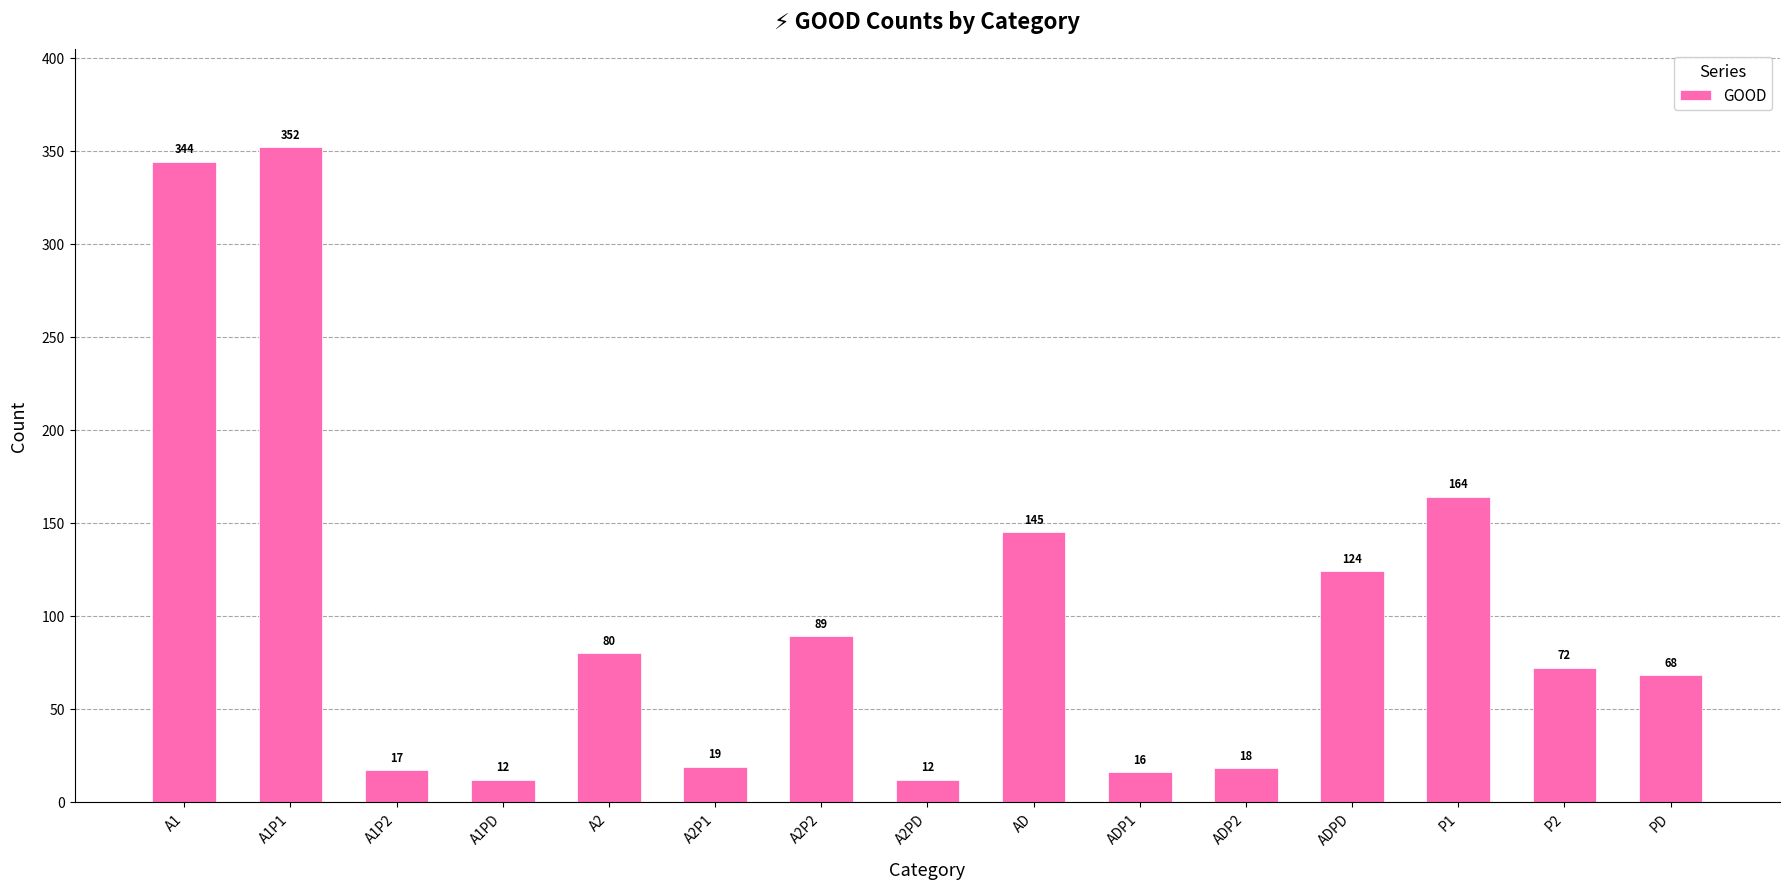

What is the greatest value displayed?

352